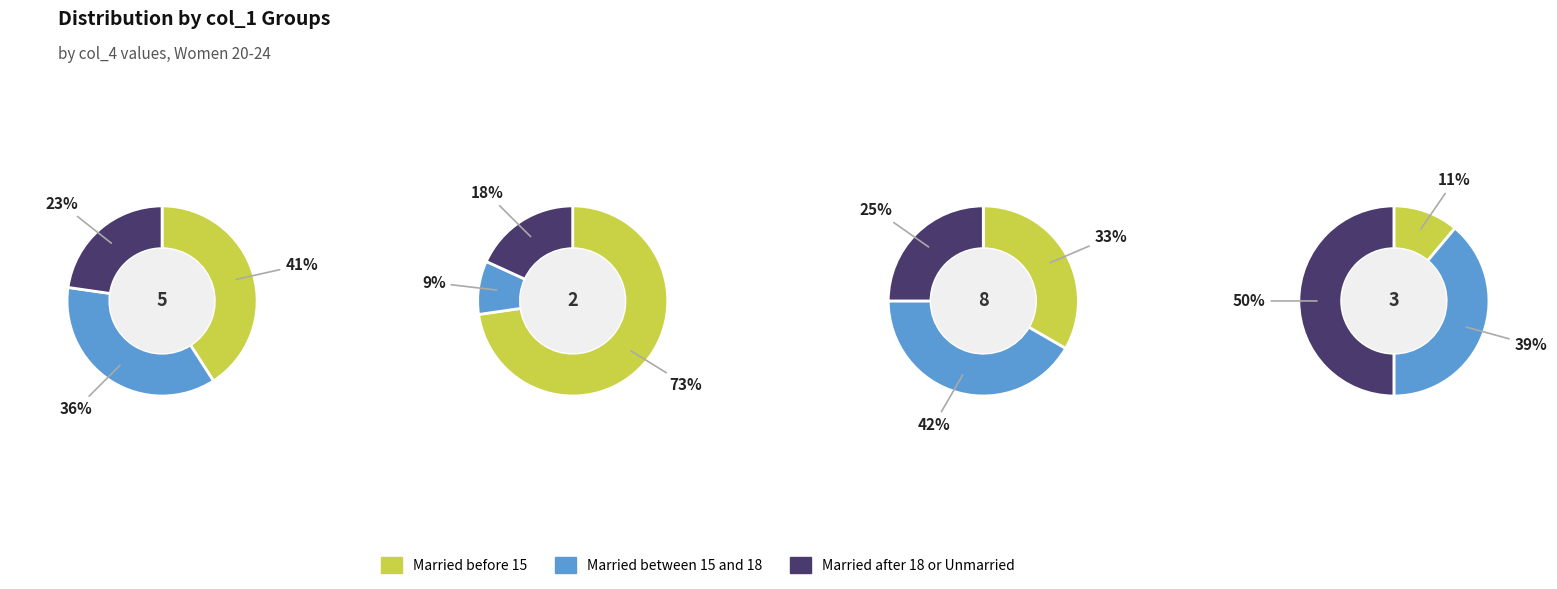

At 8, list the series in order from smallest to largest.

Married after 18 or Unmarried, Married before 15, Married between 15 and 18